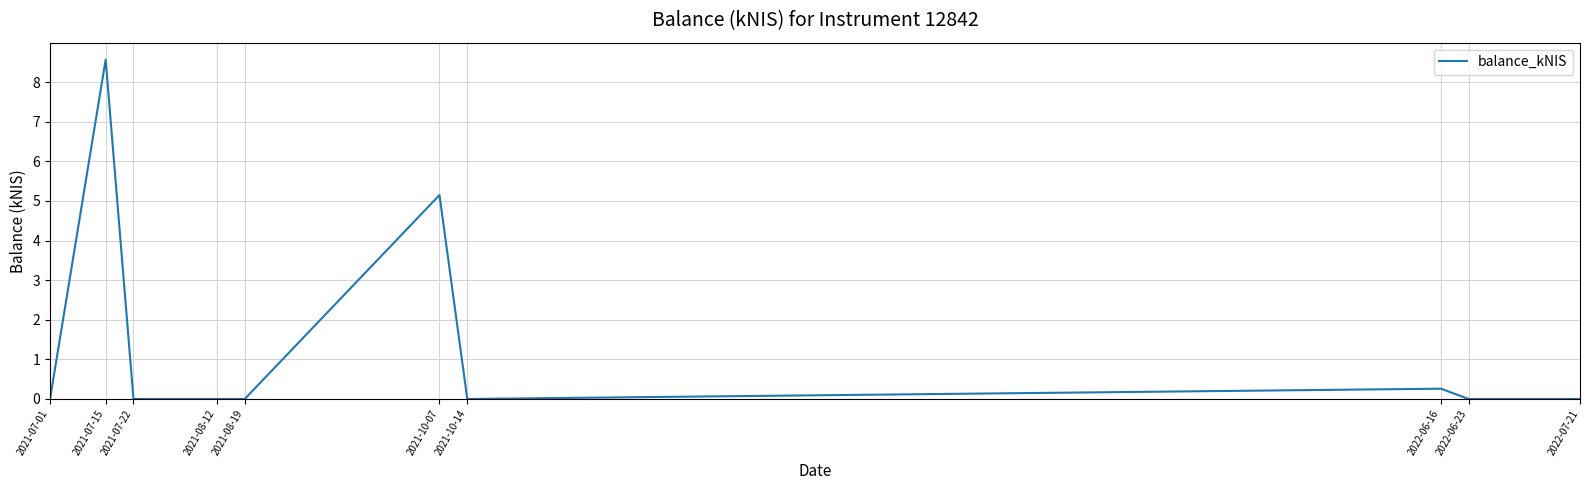

Where is the data nearest to the value 4?

2021-10-07